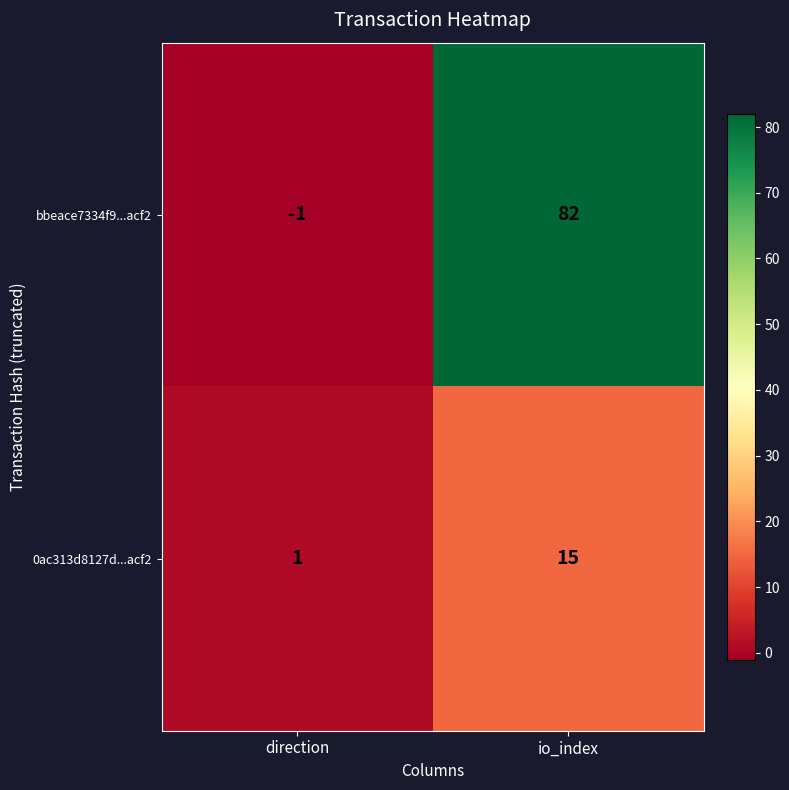

Which series changed the most between direction and io_index?

bbeace7334f9...acf2